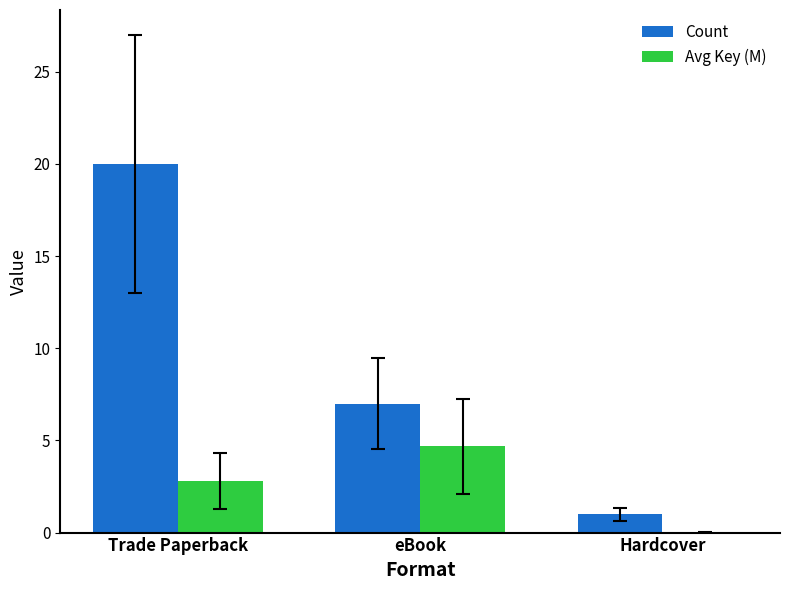

At which label does Avg Key (M) first exceed 2?

Trade Paperback